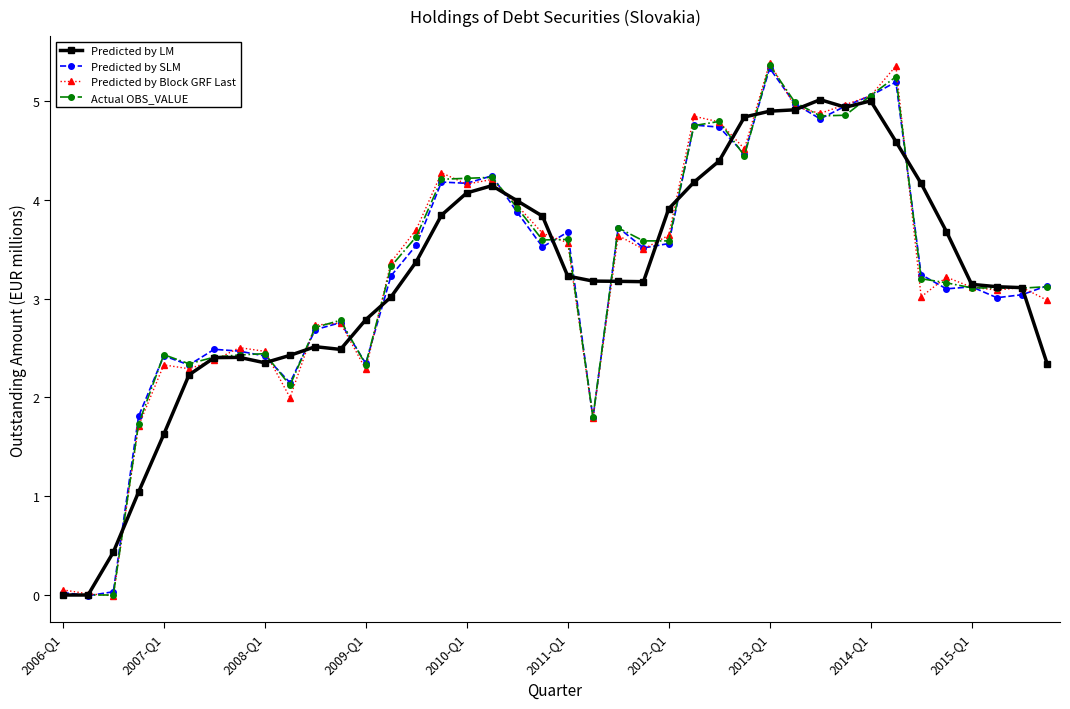

Does the chart have visible grid lines?

No